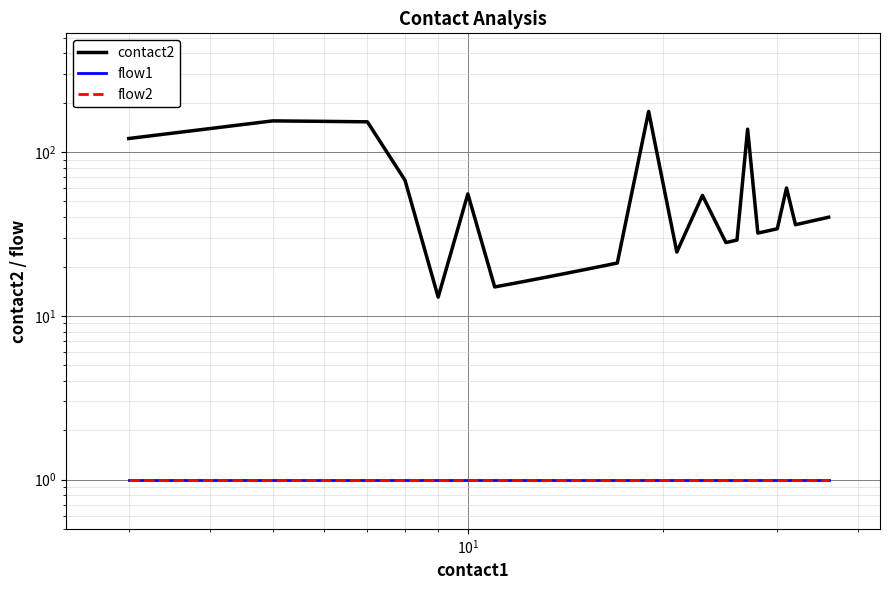

What is the highest value of the contact2 series?

177.0